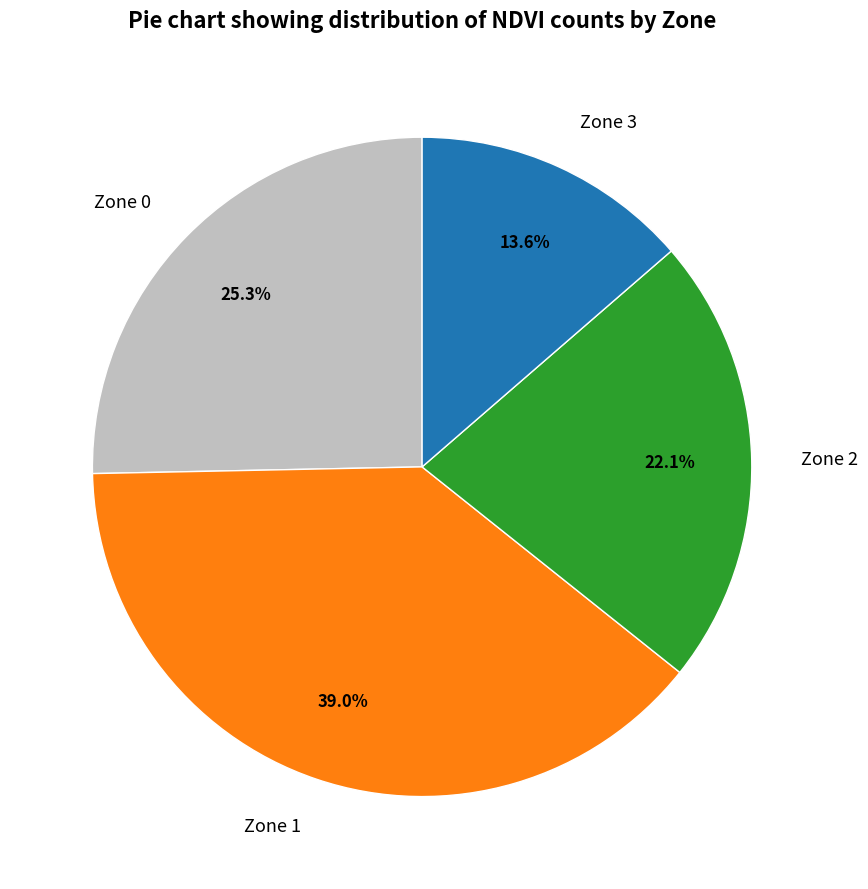

Is it true that Zone 1 is 31% of the pie?

False